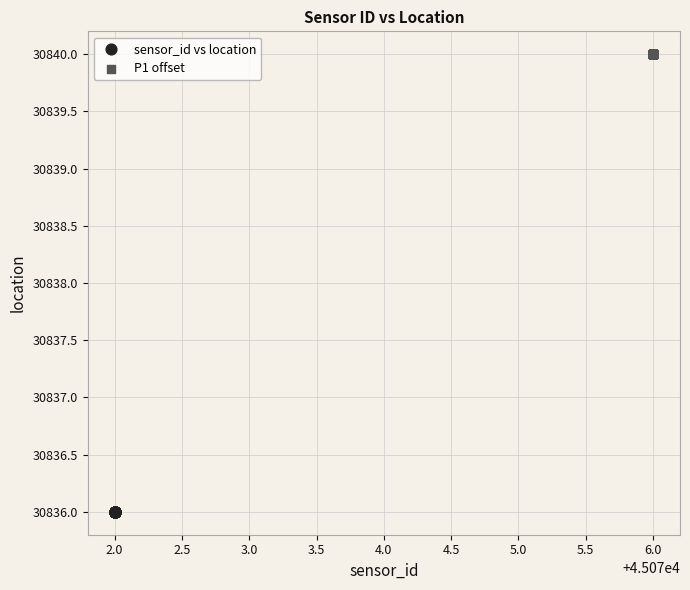

Which series contains the highest Y value?

P1 offset